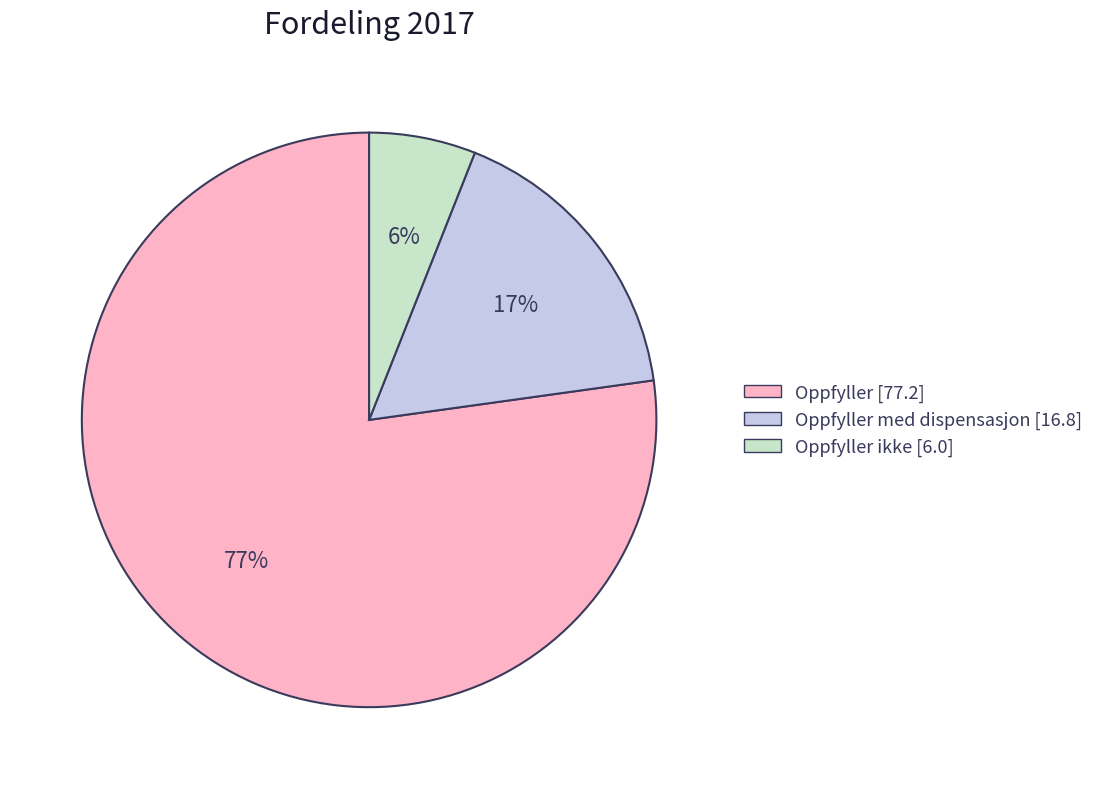

To the nearest percent, what is the average slice percentage?

33%